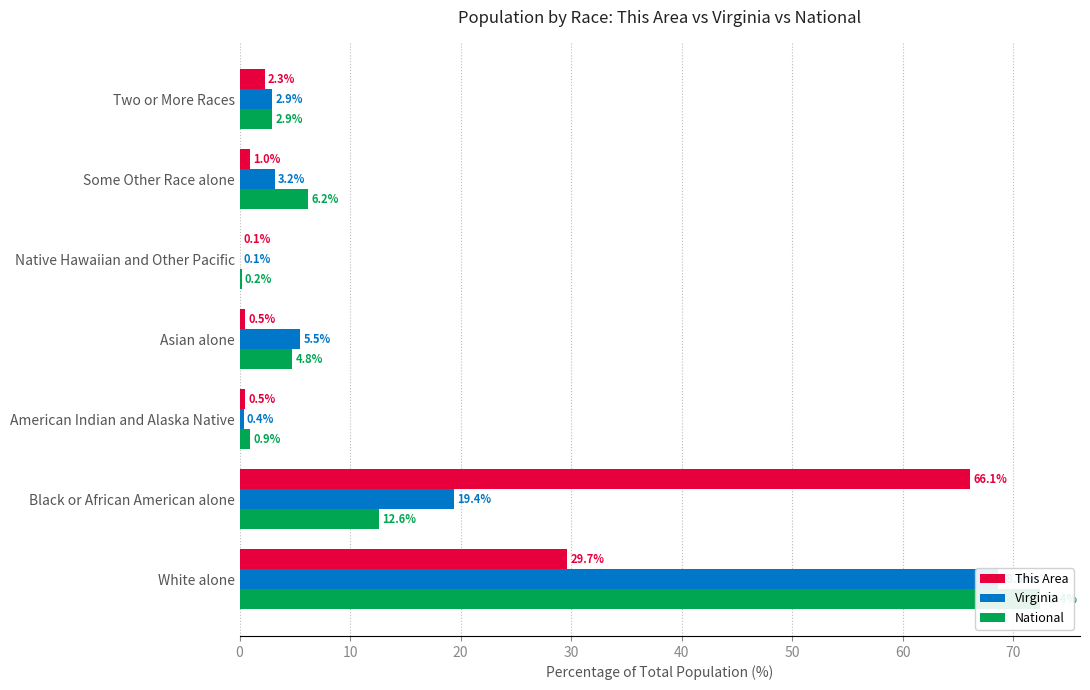

What is the highest value of the National series?

72.4